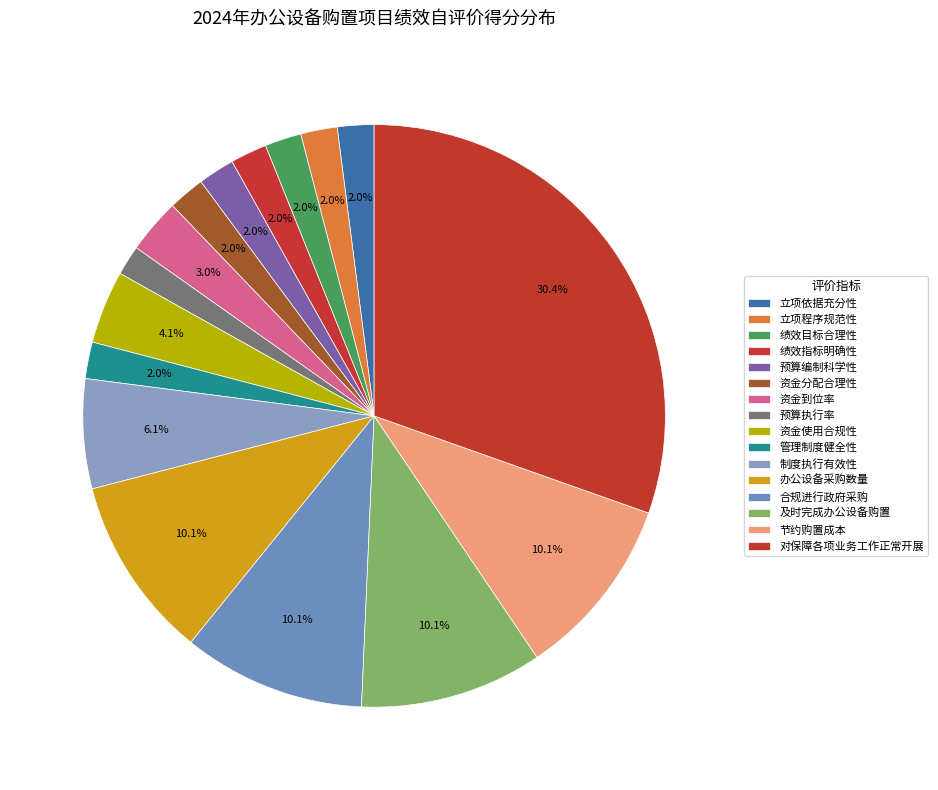

What is the total percentage of 资金使用合规性 and 合规进行政府采购?

14.2%